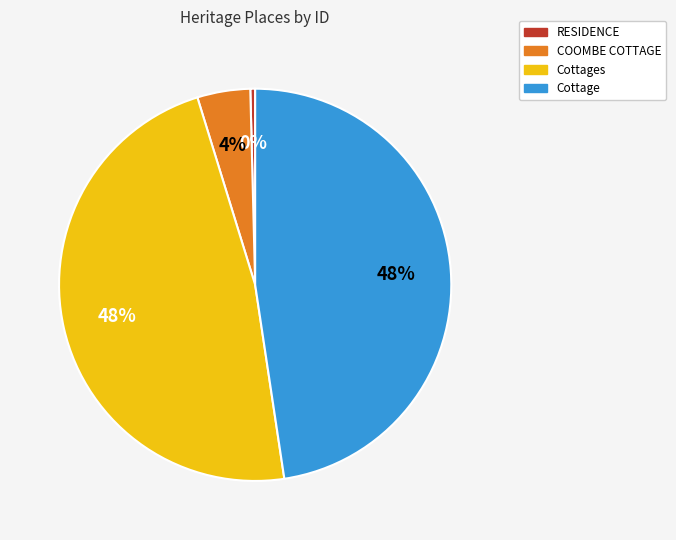

Between Cottages and RESIDENCE, which is larger?

Cottages